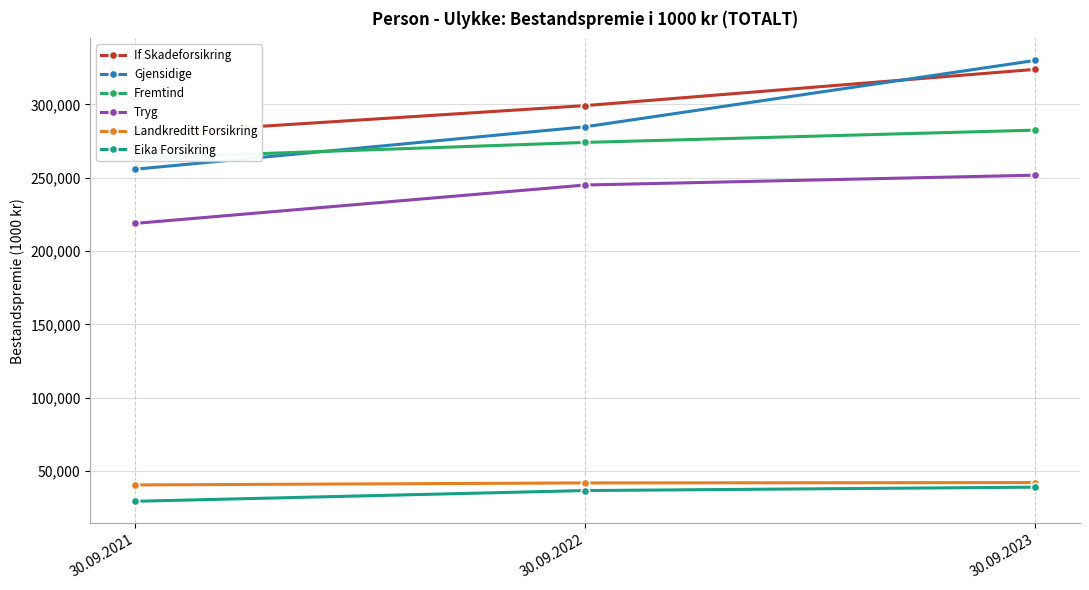

Is it true that Gjensidige equals 284714 at 30.09.2022?

True